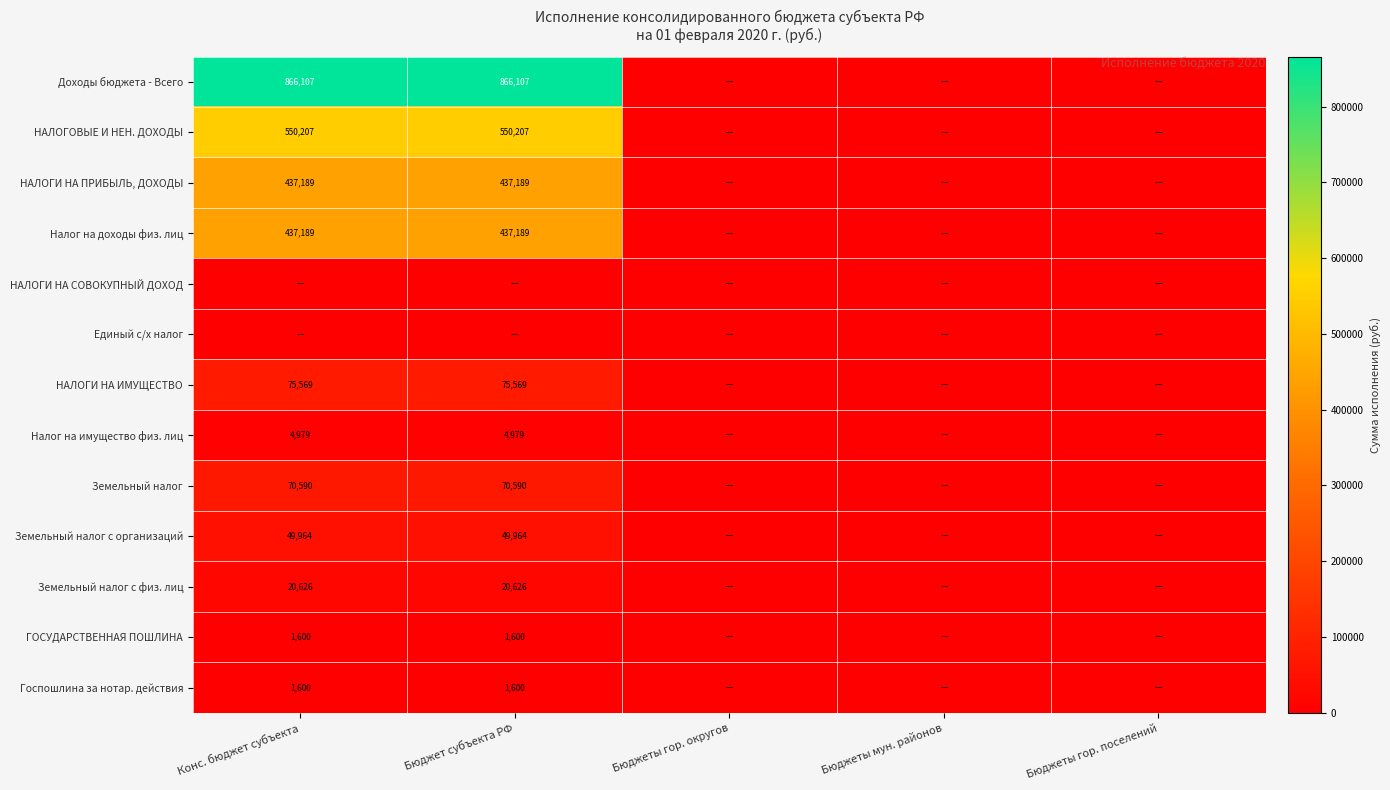

The value of Земельный налог at Конс. бюджет субъекта is 70590. True or false?

True